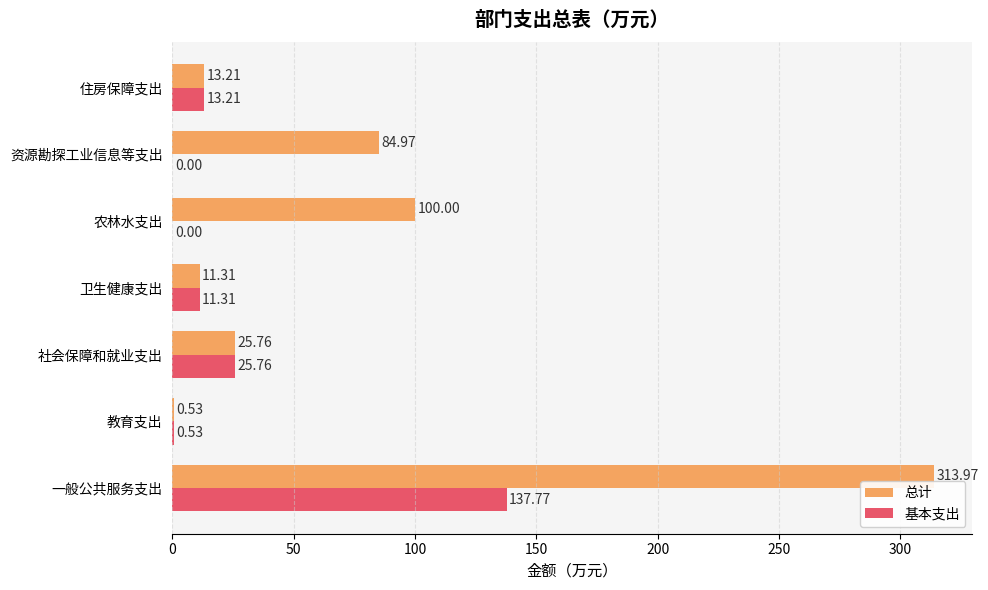

Which series has the largest total across all categories?

总计